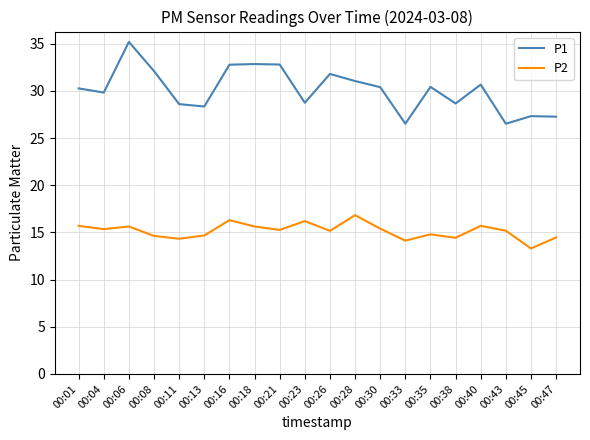

True or false: P2 and P1 intersect in this chart.

False